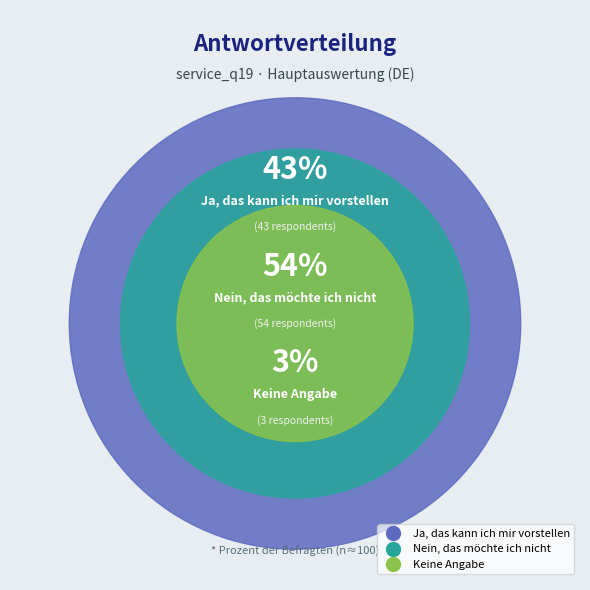

What is the ratio of the value at Nein, das möchte ich nicht to the value at Ja, das kann ich mir vorstellen?

1.3